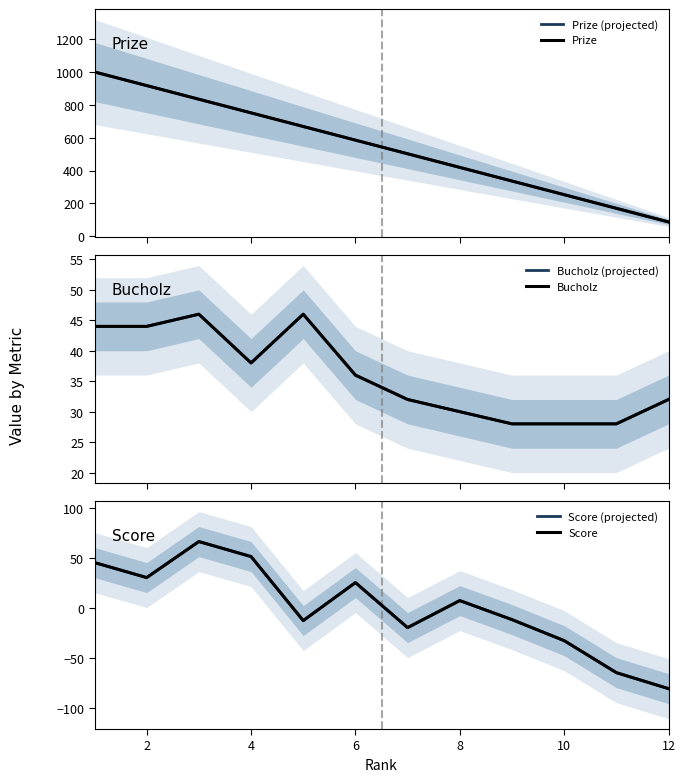

True or false: Bucholz (projected) and Bucholz cross at least once.

False